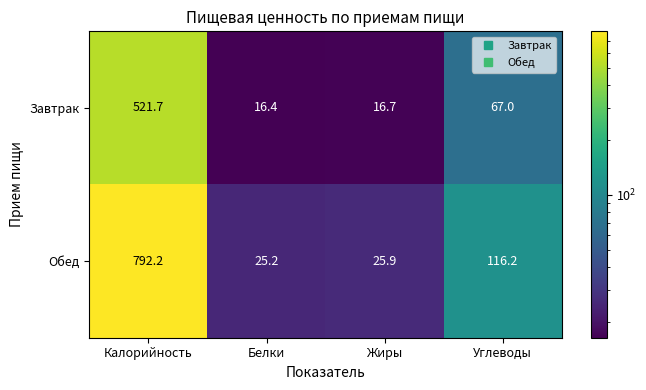

Reading left to right, list all the values displayed in this chart.

Завтрак: Калорийность=521.7	Белки=16.4	Жиры=16.7	Углеводы=67.0
Обед: Калорийность=792.2	Белки=25.2	Жиры=25.9	Углеводы=116.2